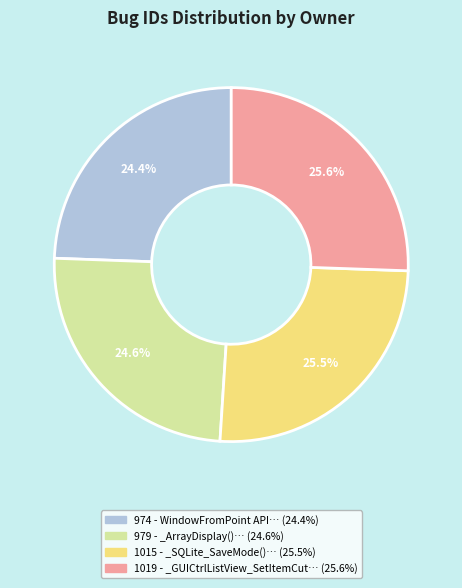

Approximately how many times larger is the value at 1019 compared to 974?

1.0